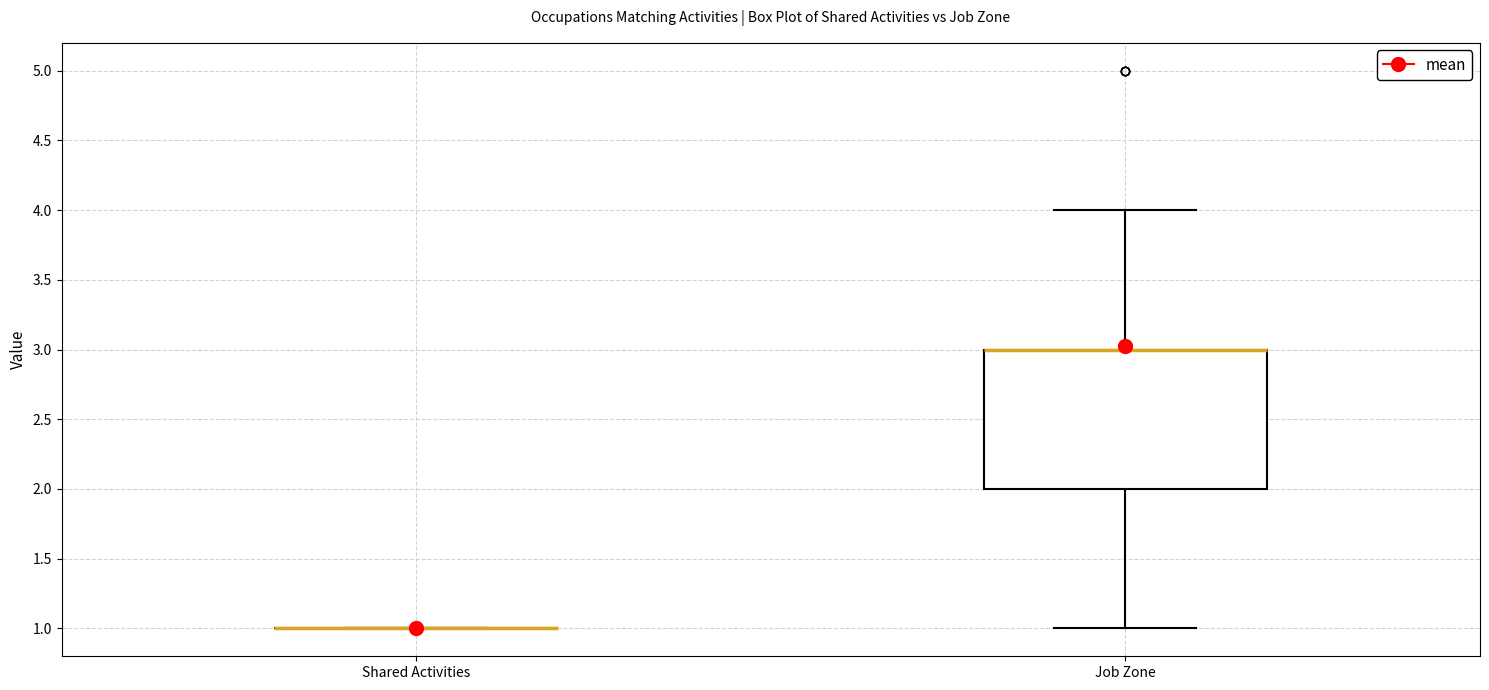

Reading left to right, transcribe this box plot: for each box, give where its median line is, the range the box spans, and where its two whiskers end, as read against the y-axis. The values are not printed on the chart, so give them approximately, as read against the axis.

Shared Activities: box collapsed to a line at 1, whiskers 1 to 1
Job Zone: median 3 (drawn on the box's upper edge), box 2 to 3, whiskers 1 to 4